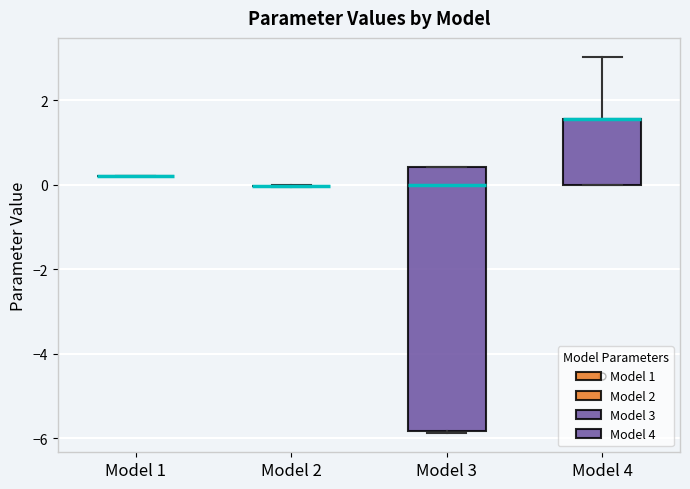

Comparing the boxes themselves (not the whiskers), which one is the tallest?

Model 3